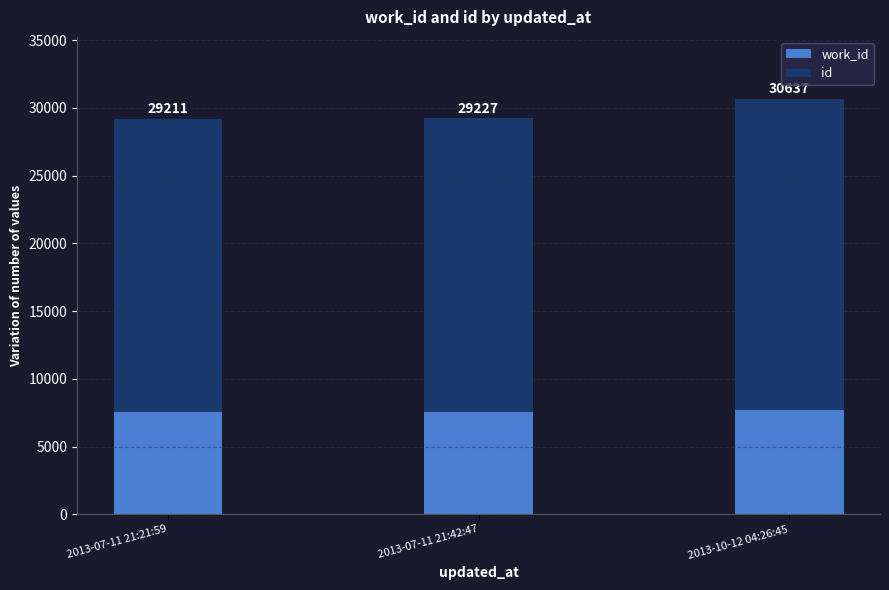

True or false: work_id has a value of 7702 at 2013-10-12 04:26:45.

True